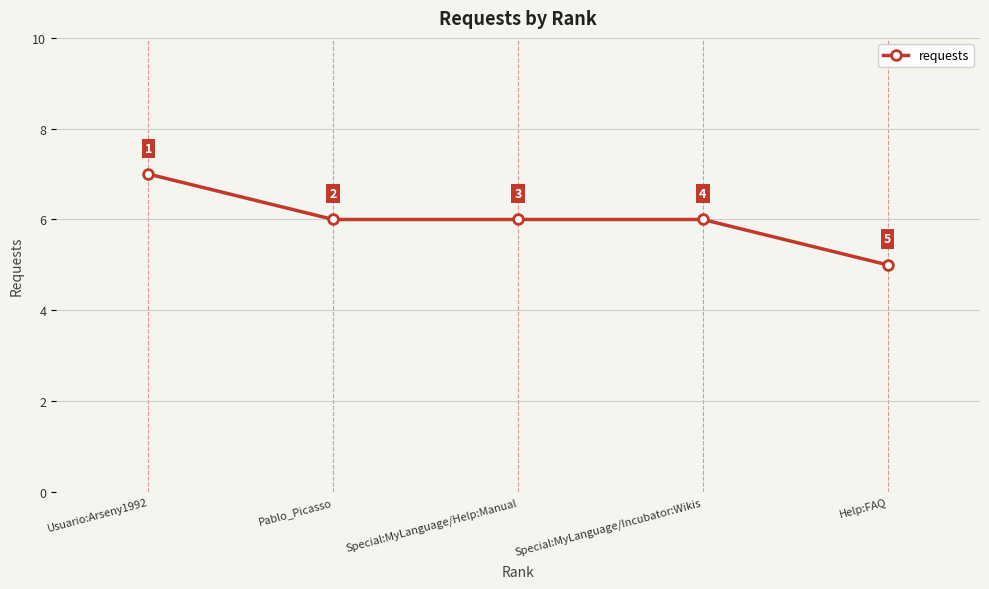

Which category has the lowest value across all series?

Help:FAQ